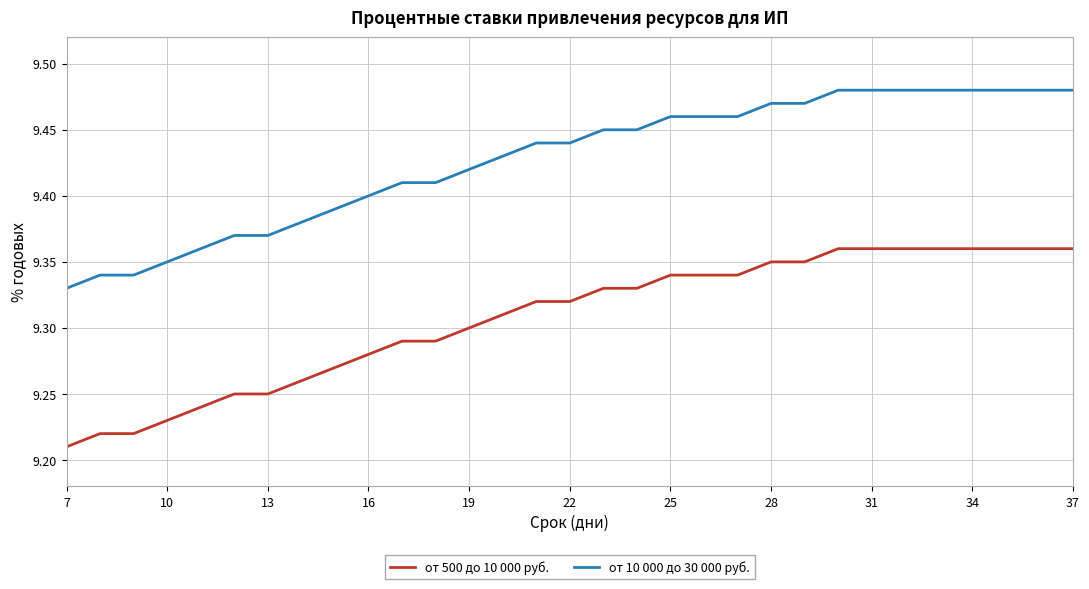

Which series has the largest total across all categories?

от 10 000 до 30 000 руб.